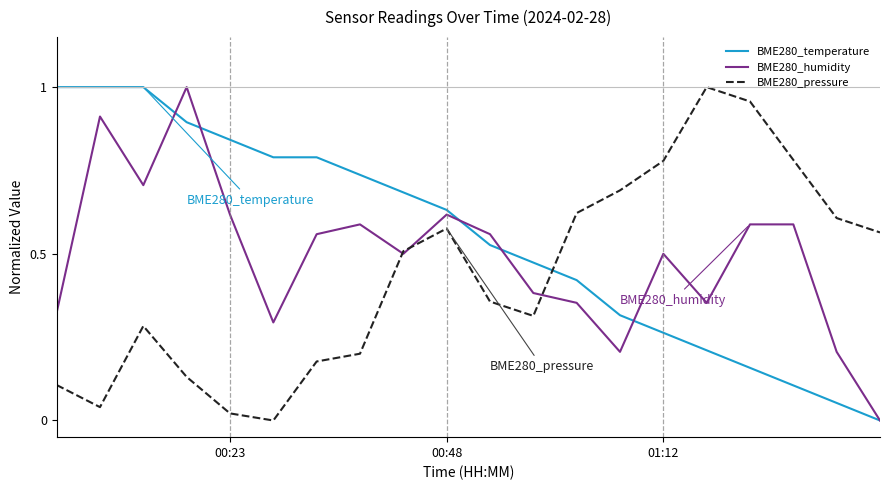

Which series has the largest total across all categories?

BME280_temperature